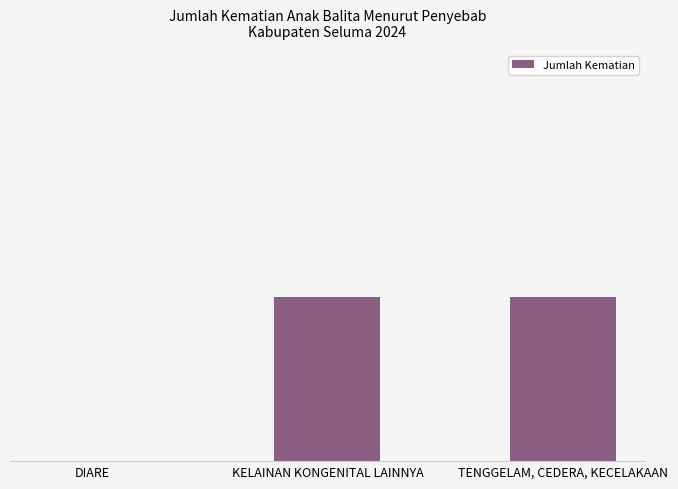

Are the bars horizontal?

No